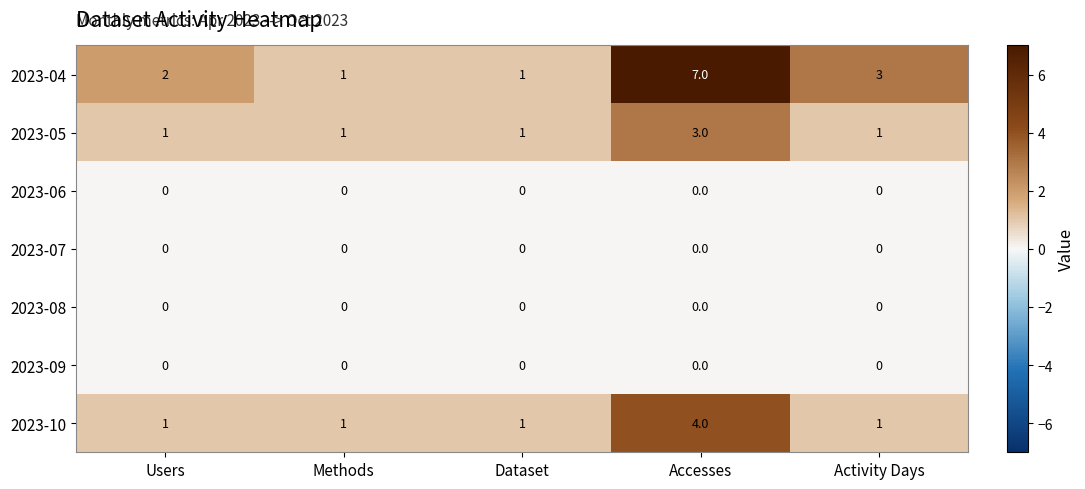

At which category is the sum across all series the highest?

Accesses